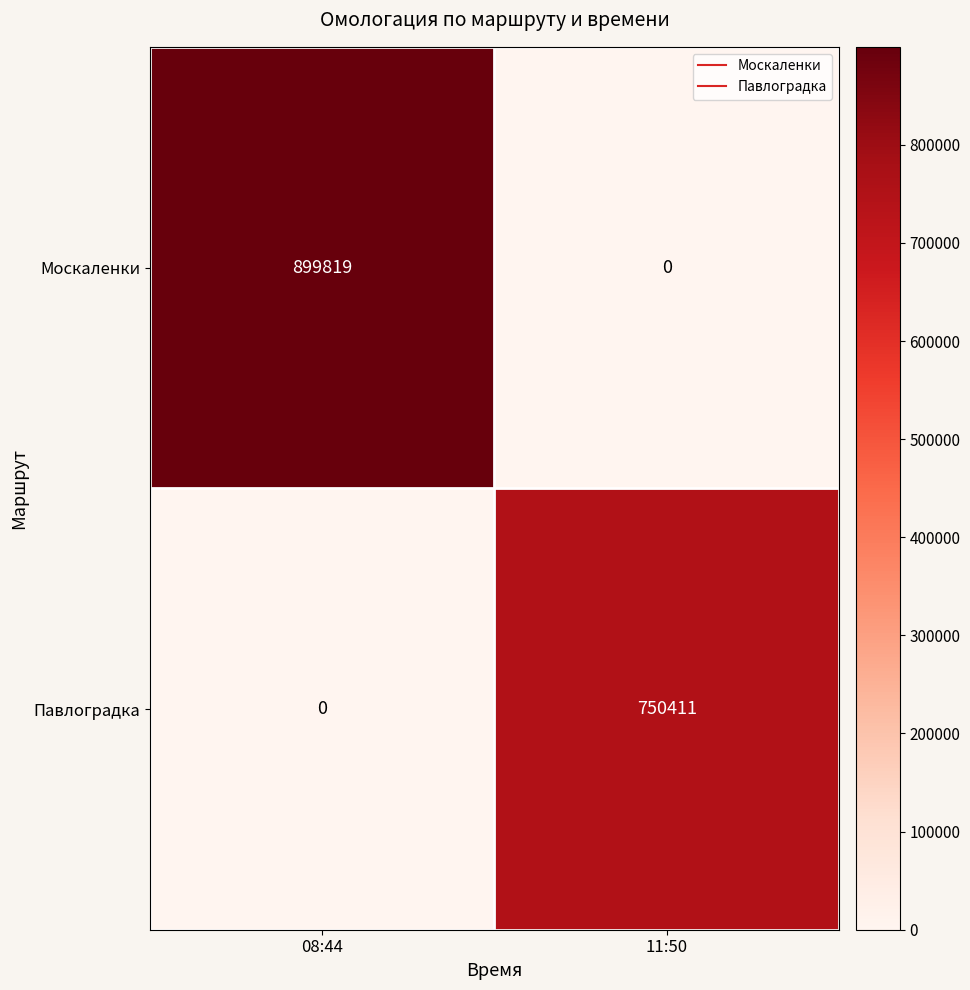

How many data points in Москаленки are less than 899819?

1